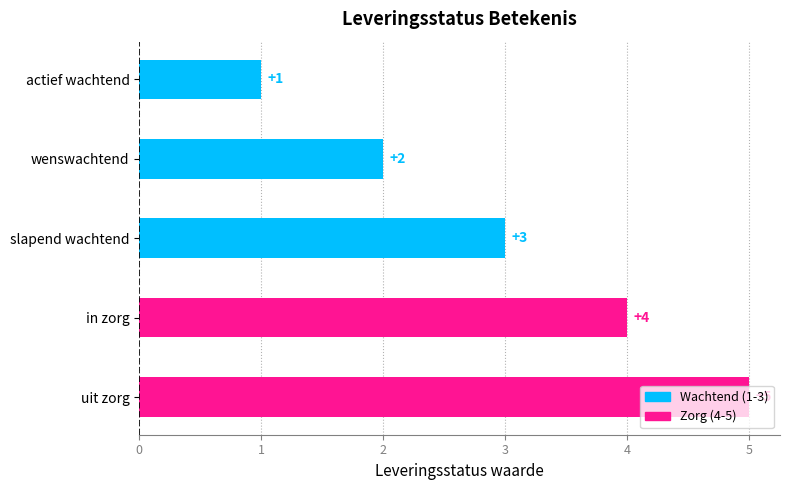

The value at uit zorg is 7. True or false?

False